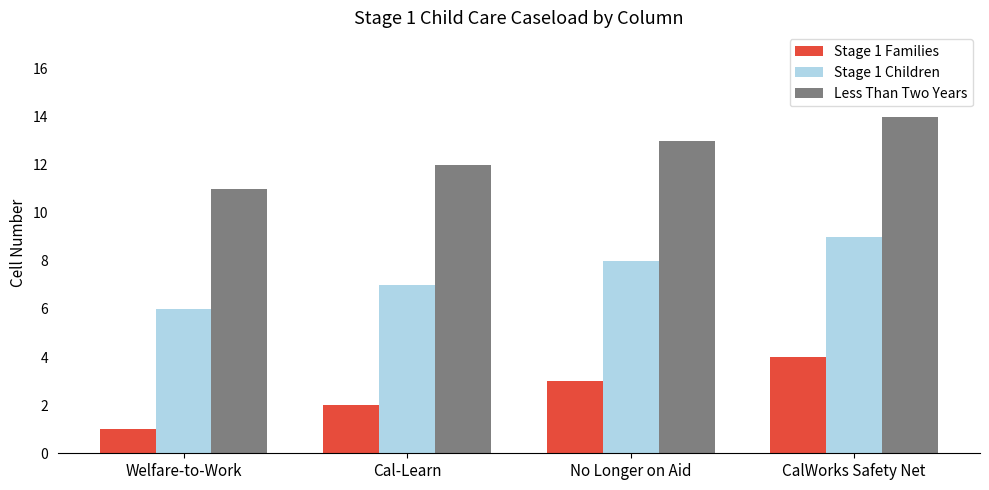

At how many categories does at least one series exceed 4?

4